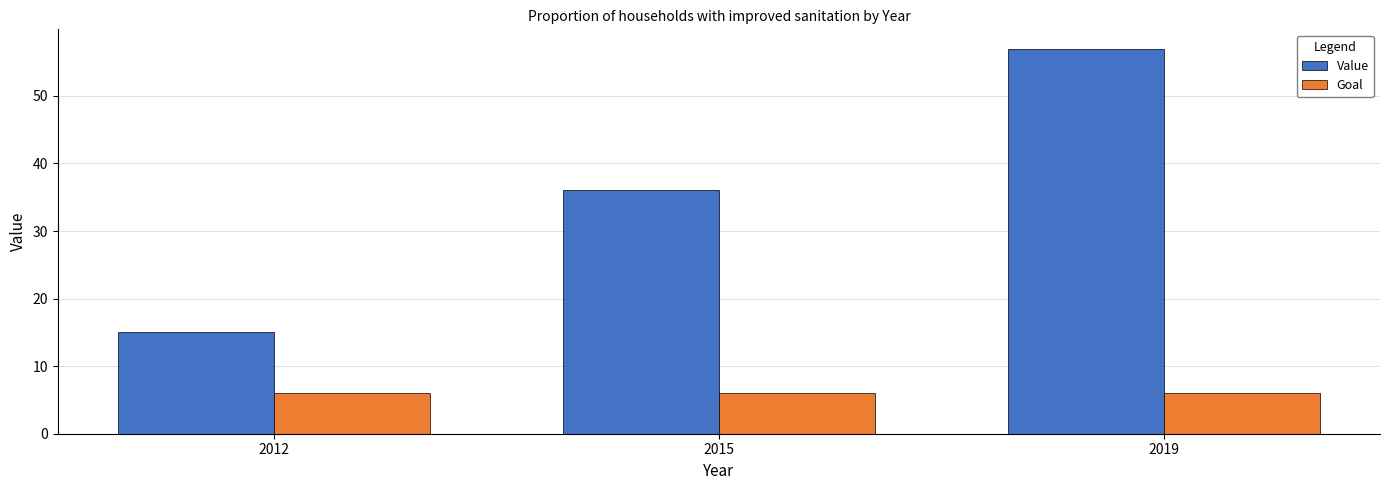

Reading left to right, what are all the values shown in this chart?

Value: 2012=15	2015=36	2019=57
Goal: 2012=6	2015=6	2019=6